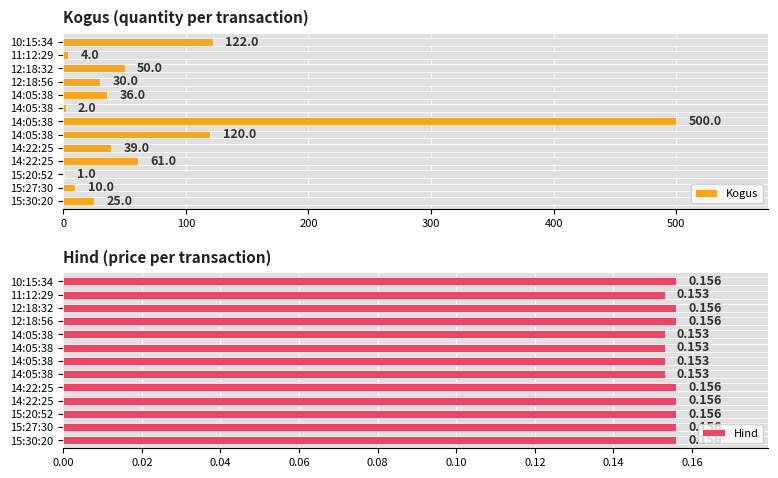

What is the value of the Kogus bar at the 12th from the left?

4.0